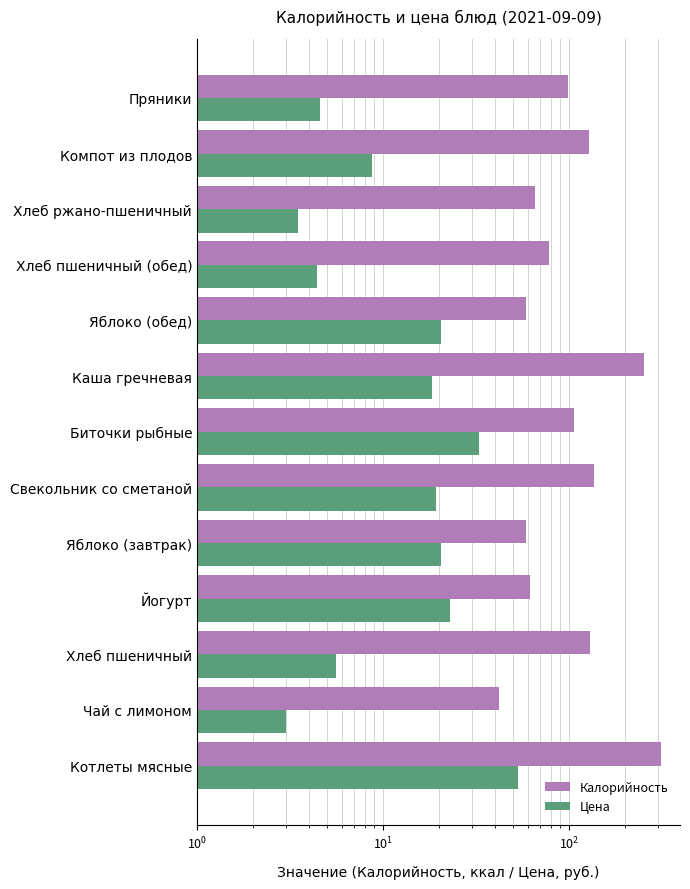

How many values in the Калорийность series are below 99?

6